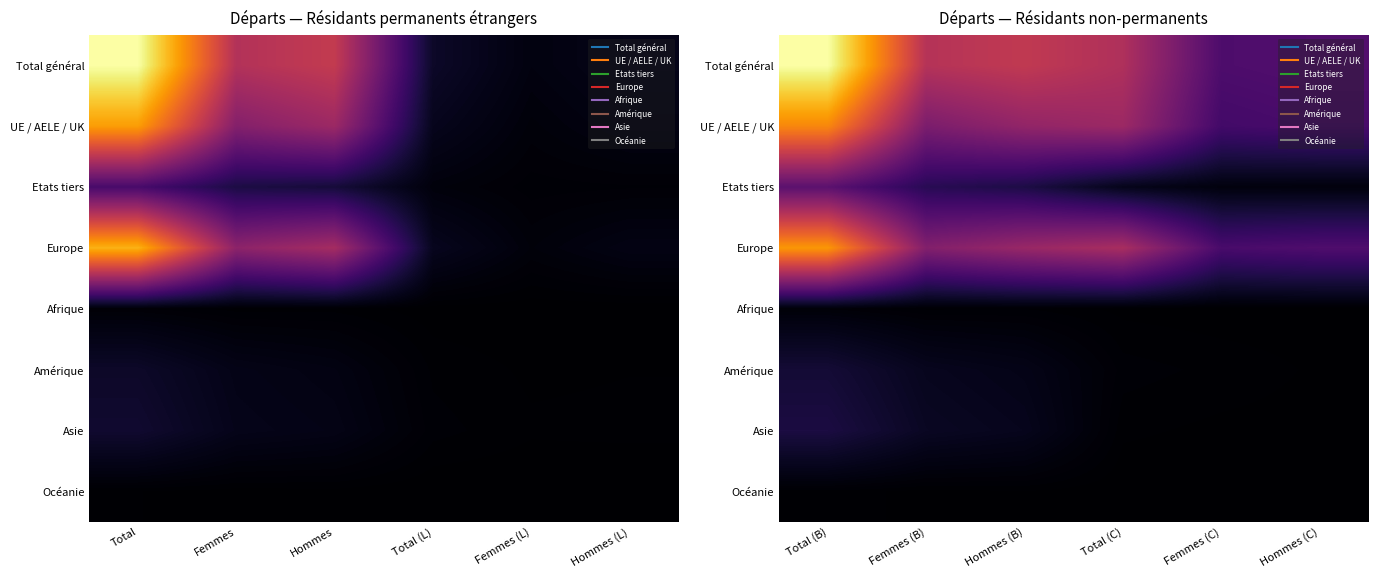

Which category has the lowest value across all series?

Hommes (C)